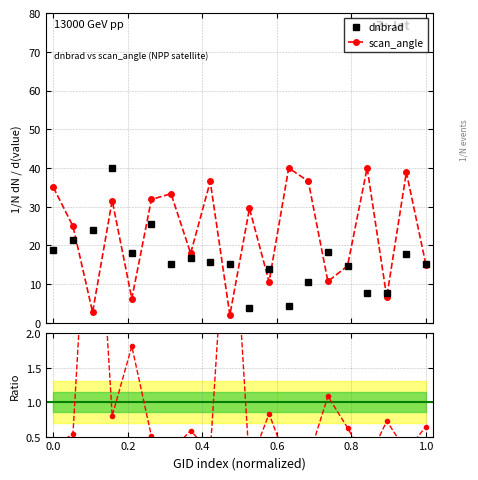

Count the number of categories in the chart.

20